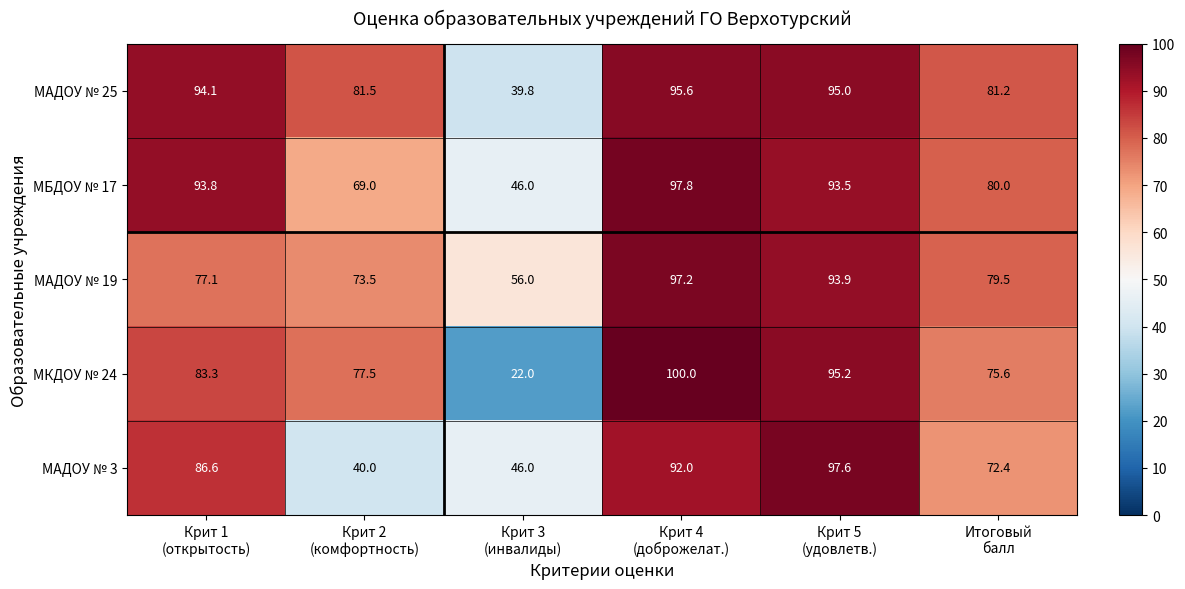

Which series has the largest total across all categories?

МАДОУ № 25